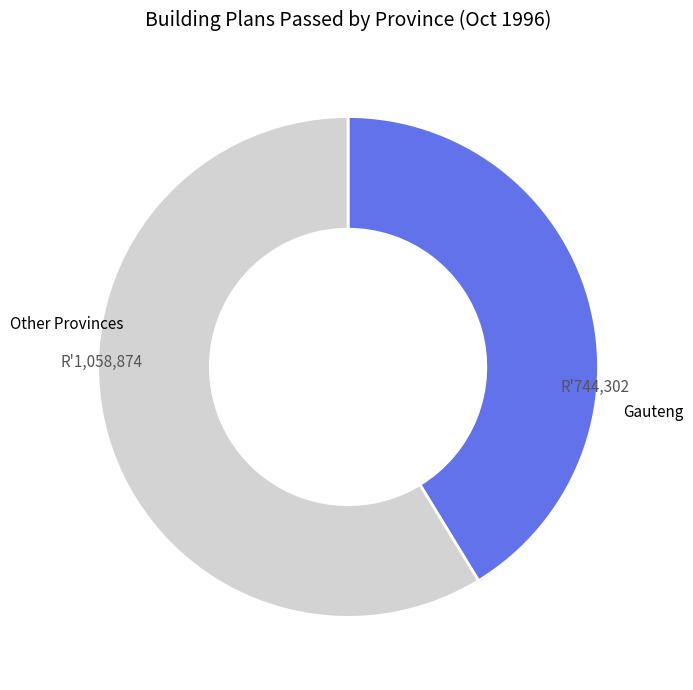

How many slices are in this pie chart?

2